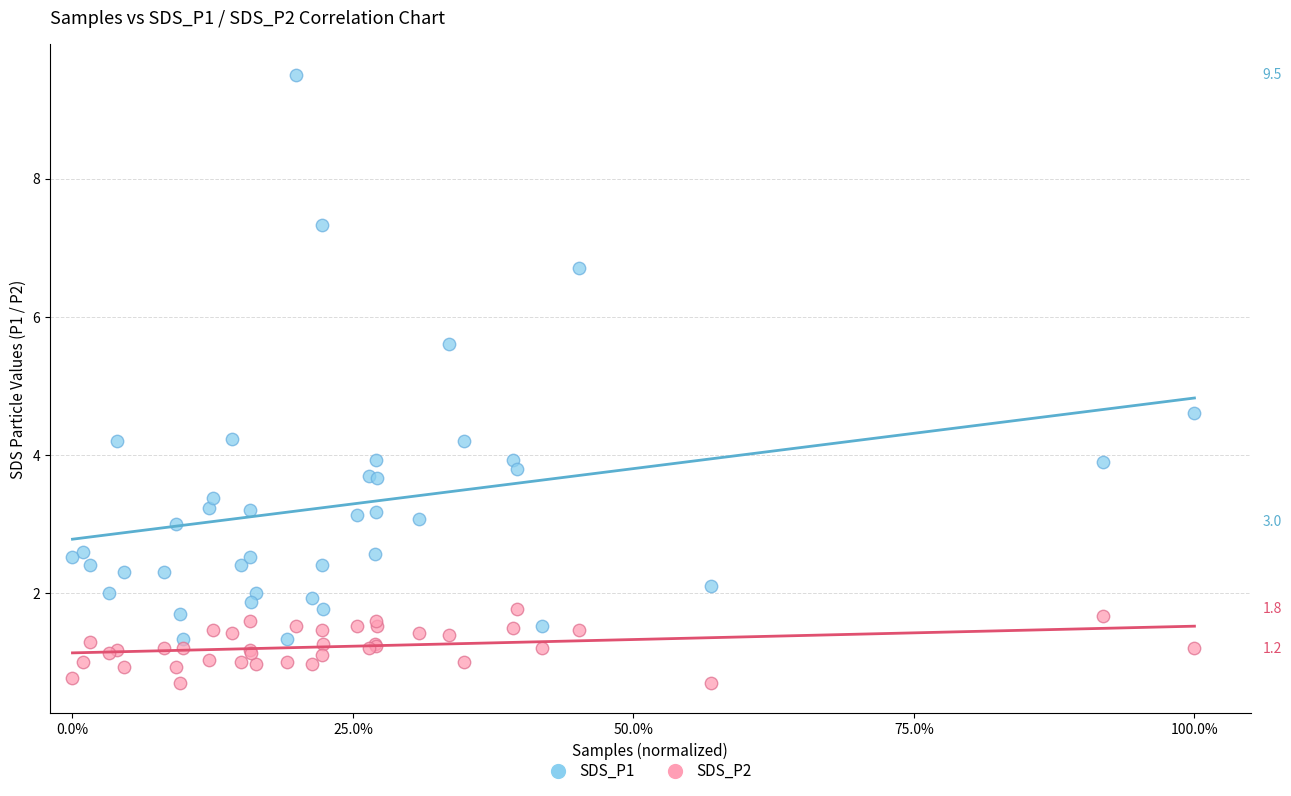

Which series reaches the minimum Y coordinate?

SDS_P2